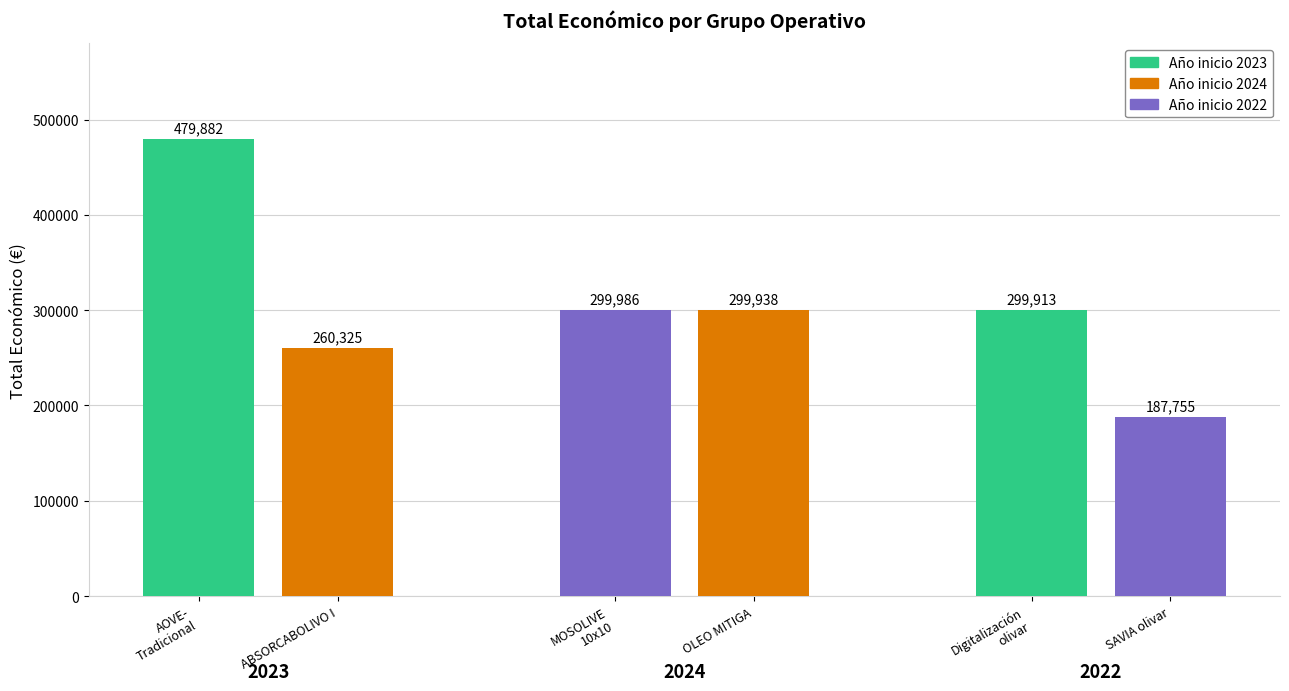

What is the maximum value shown in the chart?

479882